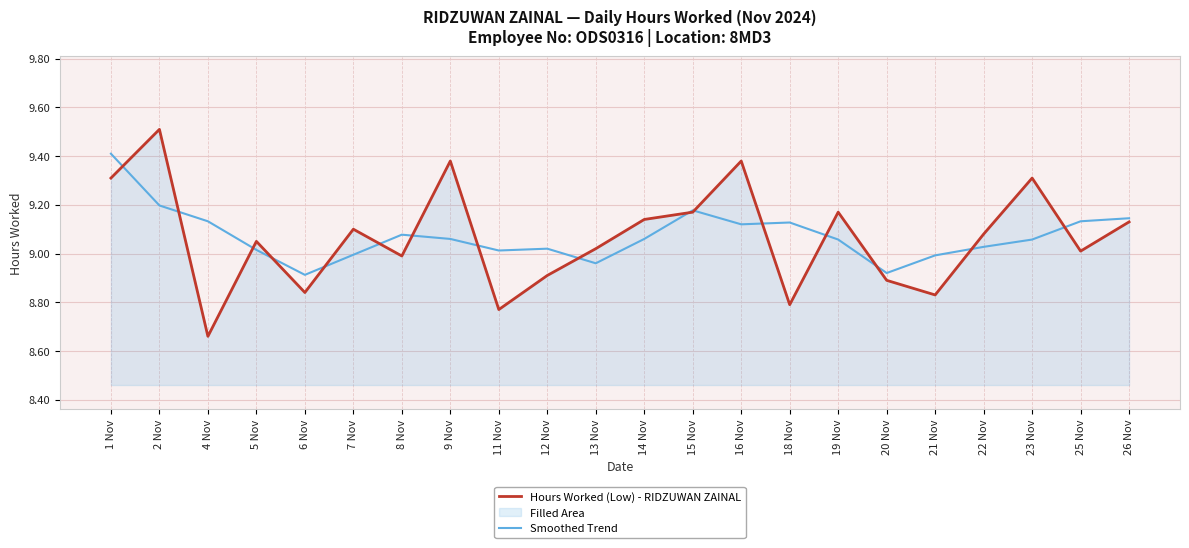

At which label is Smoothed Trend closest to 9?

7 Nov